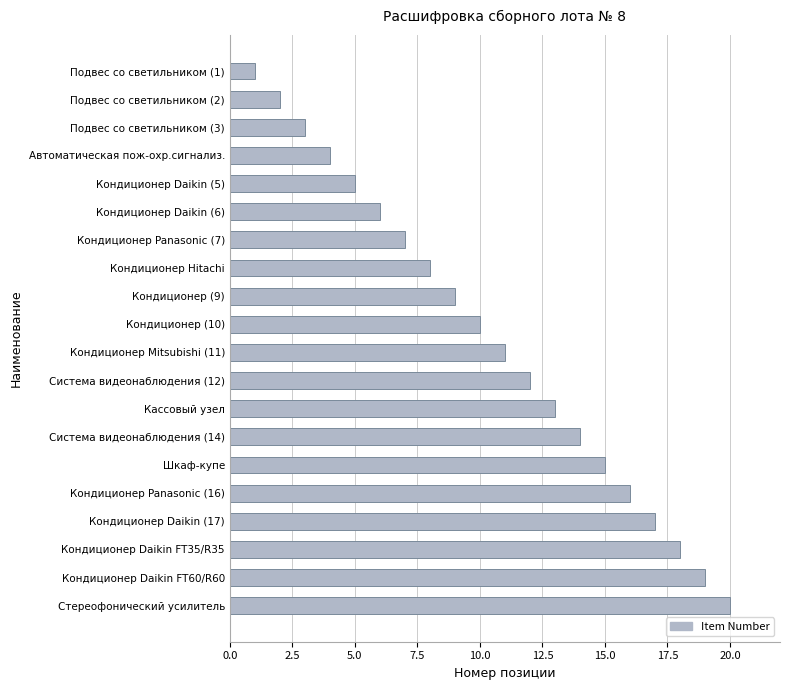

Where is the data nearest to the value 10?

Кондиционер (10)